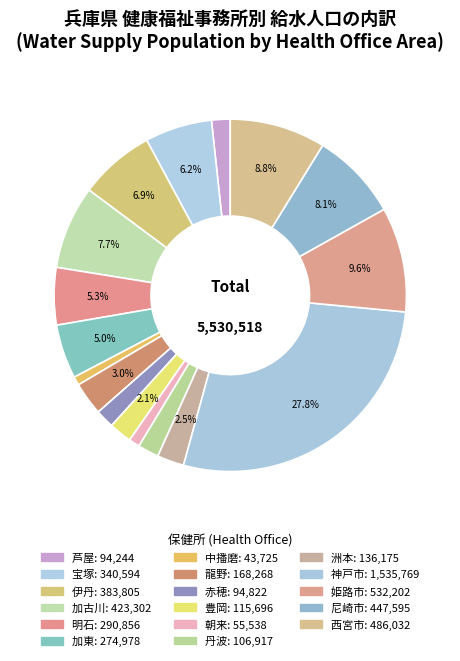

To the nearest percent, what percentage of the pie is 神戸市?

28%